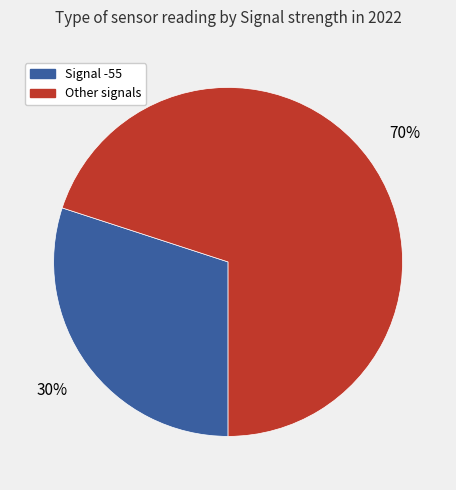

Is there any slice that represents more than half of the pie?

Yes